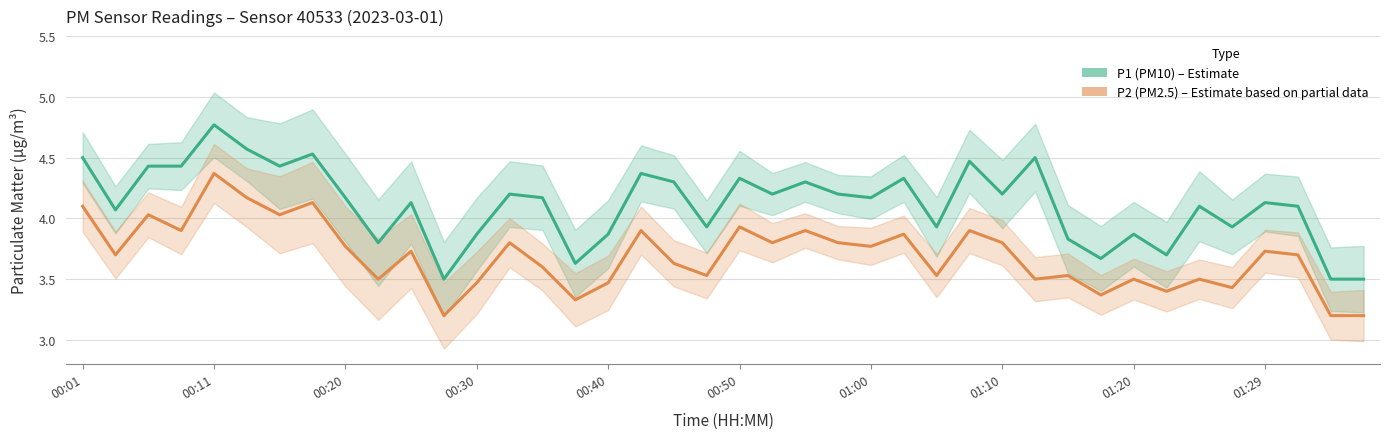

Does the chart display data point markers on the line(s)?

No